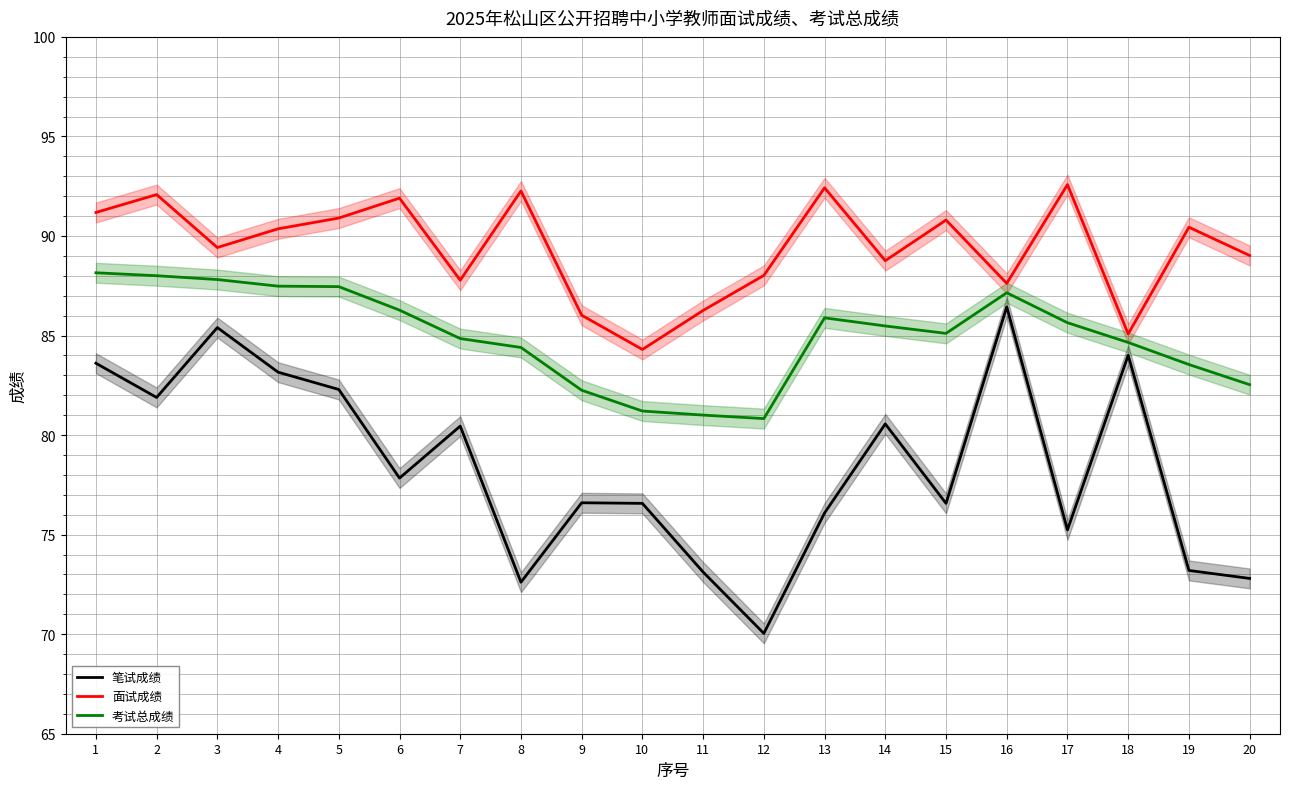

What is the total value across all series at 7?

253.1